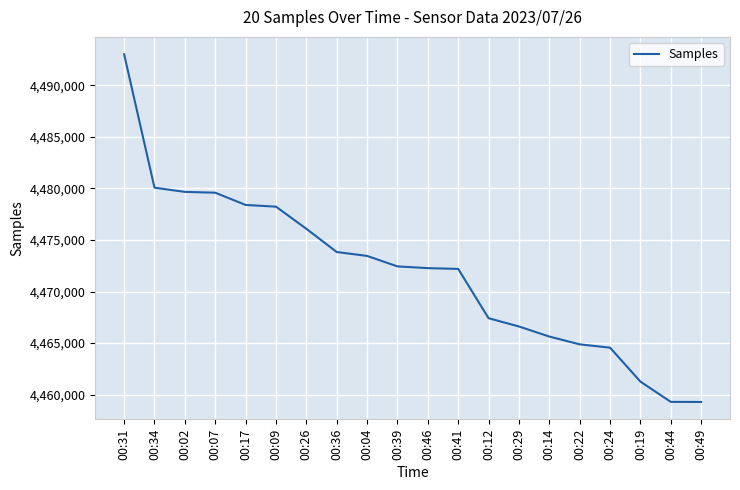

What is the difference between the maximum and minimum values?

33703